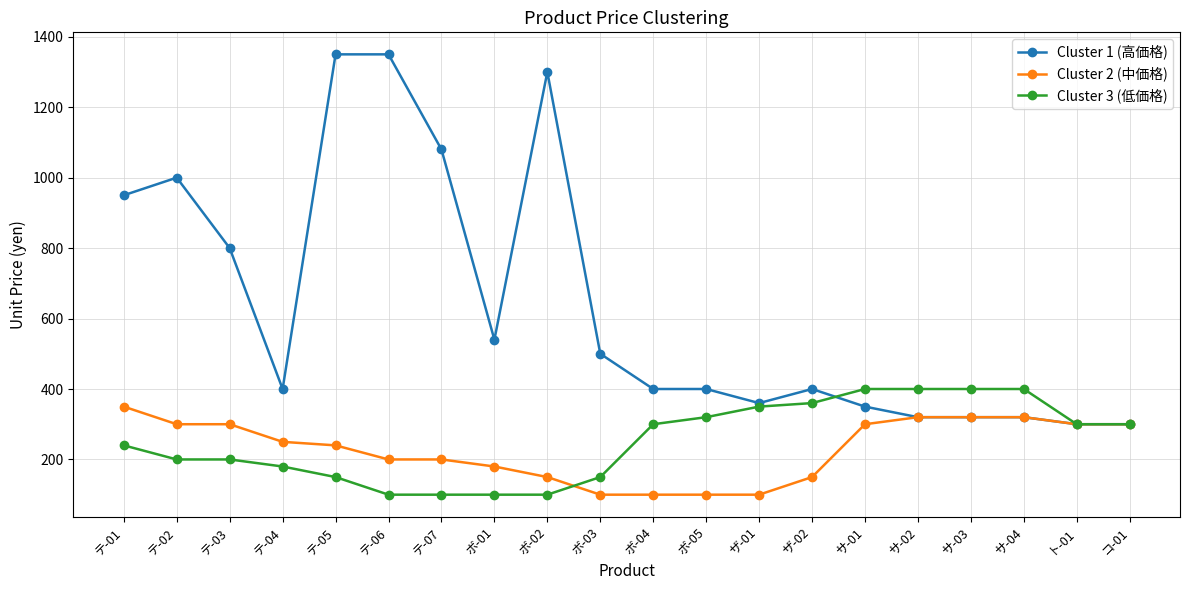

Reading left to right, what are all the values shown in this chart?

Cluster 1 (高価格): テ-01=950	テ-02=1000	テ-03=800	テ-04=400	テ-05=1350	テ-06=1350	テ-07=1080	ボ-01=540	ボ-02=1300	ボ-03=500	ボ-04=400	ボ-05=400	ザ-01=360	ザ-02=400	サ-01=350	サ-02=320	サ-03=320	サ-04=320	ト-01=300	コ-01=300
Cluster 2 (中価格): テ-01=350	テ-02=300	テ-03=300	テ-04=250	テ-05=240	テ-06=200	テ-07=200	ボ-01=180	ボ-02=150	ボ-03=100	ボ-04=100	ボ-05=100	ザ-01=100	ザ-02=150	サ-01=300	サ-02=320	サ-03=320	サ-04=320	ト-01=300	コ-01=300
Cluster 3 (低価格): テ-01=240	テ-02=200	テ-03=200	テ-04=180	テ-05=150	テ-06=100	テ-07=100	ボ-01=100	ボ-02=100	ボ-03=150	ボ-04=300	ボ-05=320	ザ-01=350	ザ-02=360	サ-01=400	サ-02=400	サ-03=400	サ-04=400	ト-01=300	コ-01=300